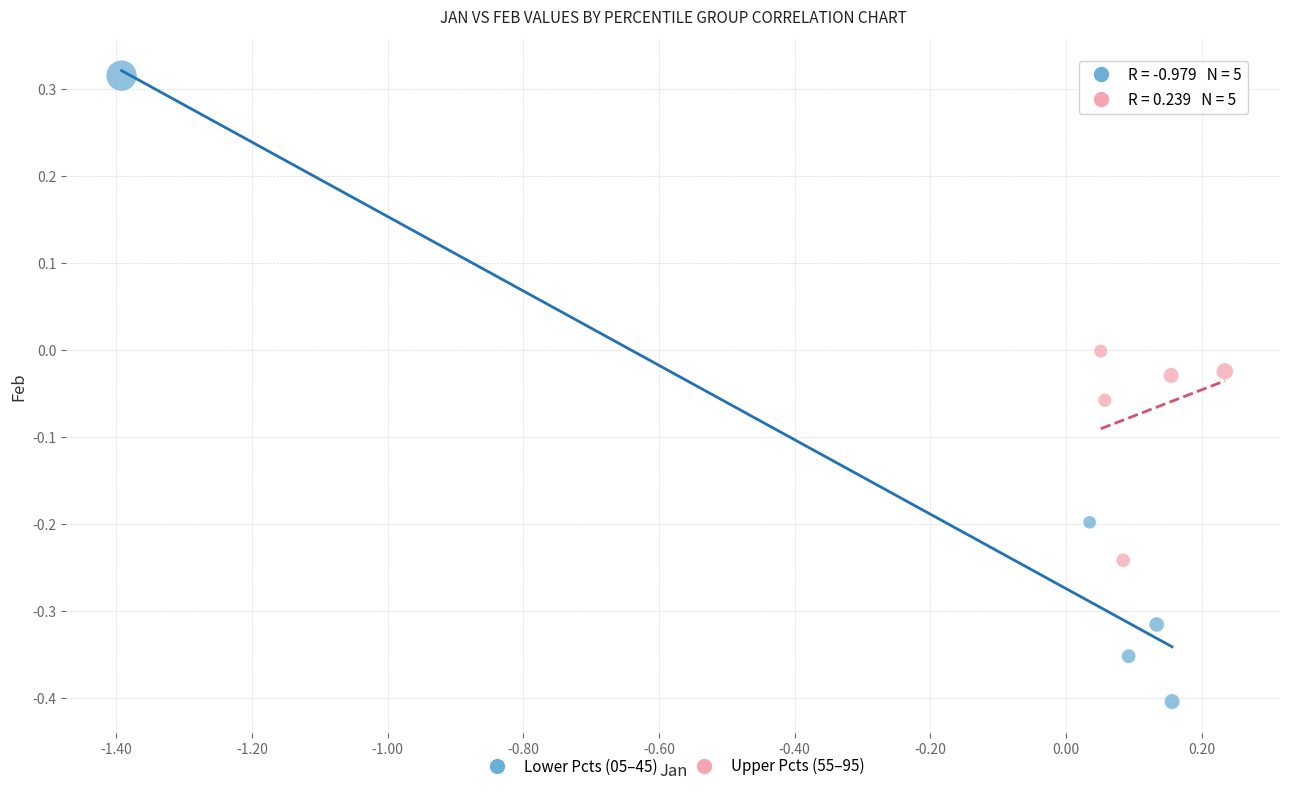

Which series has the widest spread of Y values?

Lower Pcts (05–45)